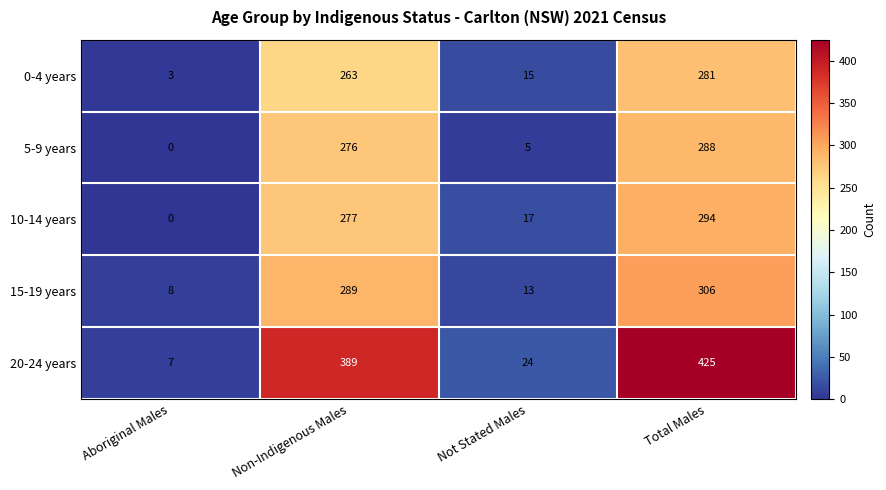

Is it true that 5-9 years equals 468 at Total Males?

False